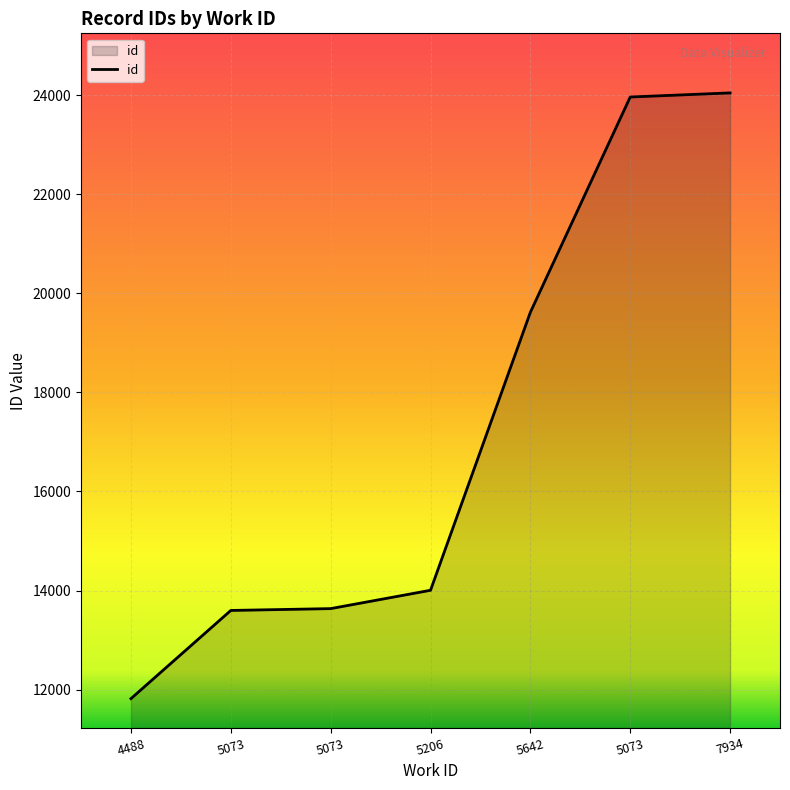

Count the number of data series in this chart.

1